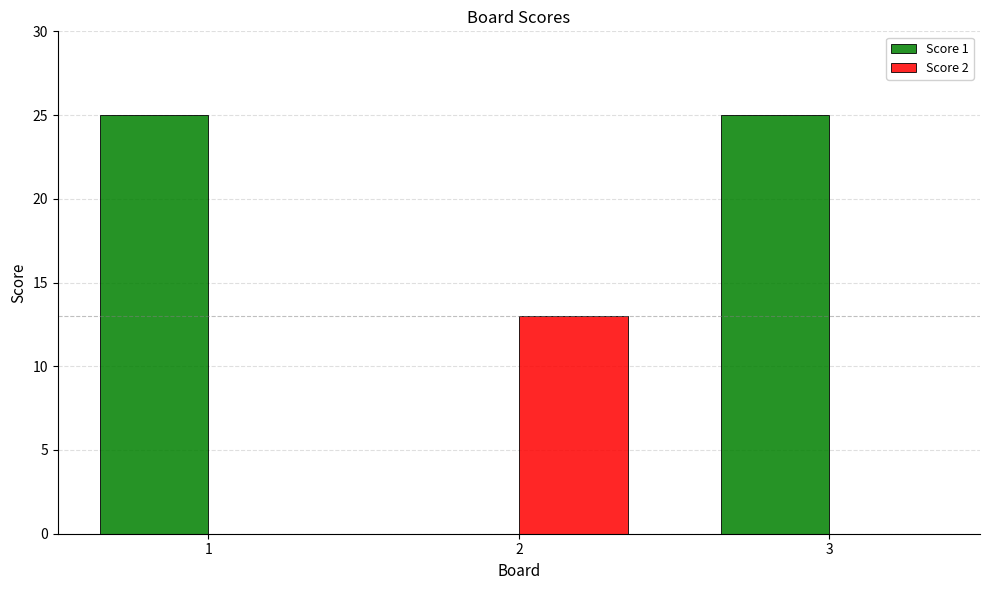

Reading left to right, what are all the values shown in this chart?

Score 1: 25	0	25
Score 2: 0	13	0